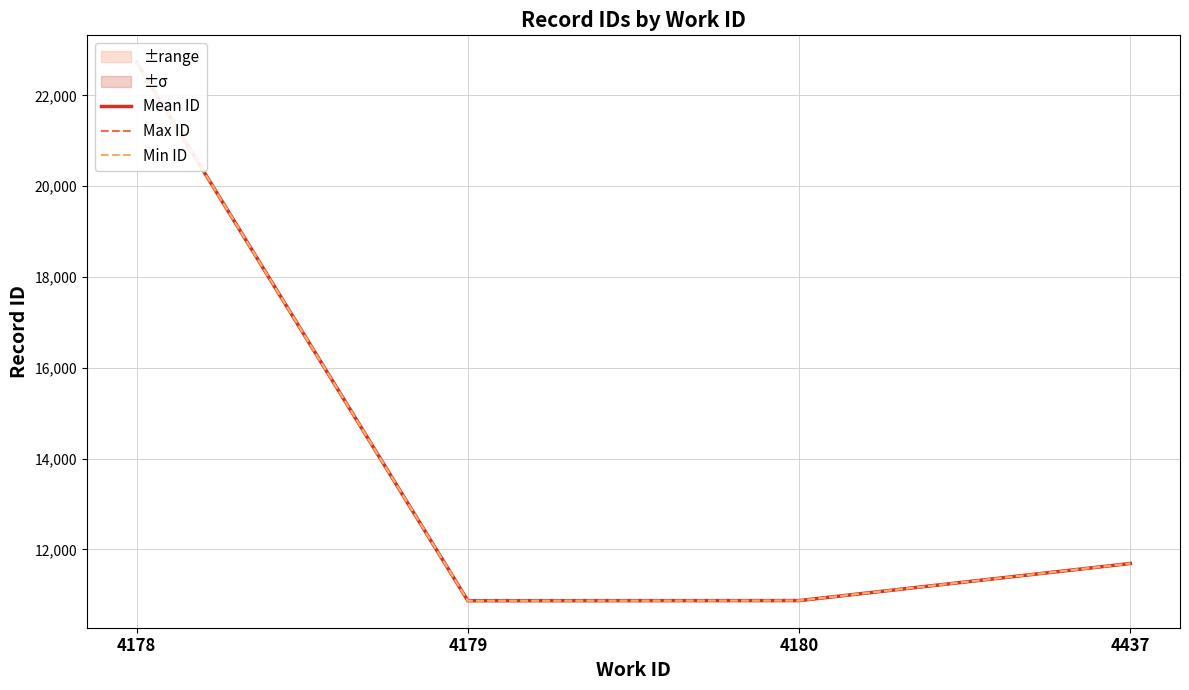

Is it true that Max ID equals 6831.0 at 4437?

False